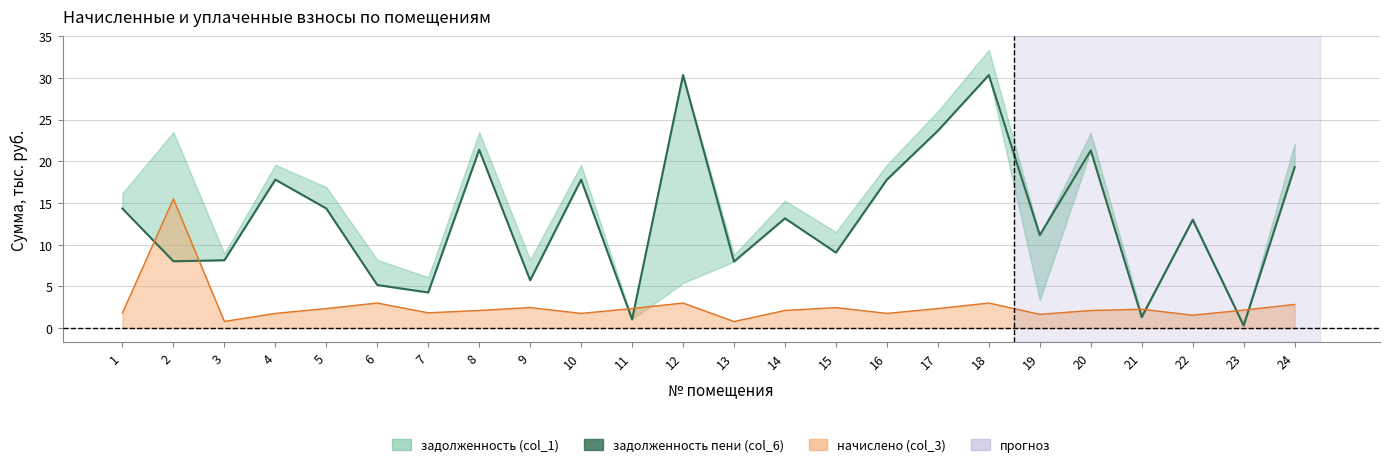

What is the minimum value shown in the chart?

0.3